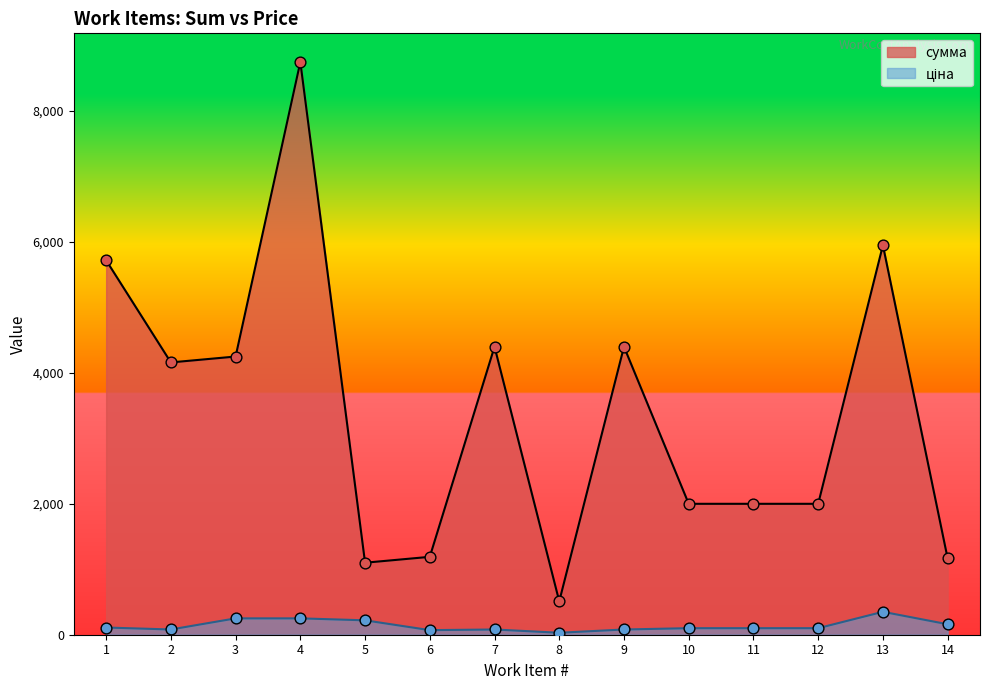

Which series has the widest spread of Y values?

сумма